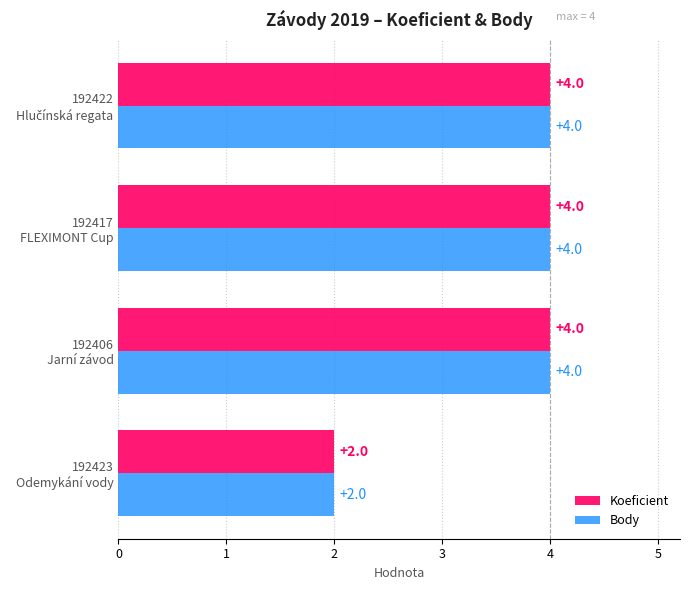

What is the smallest value displayed?

2